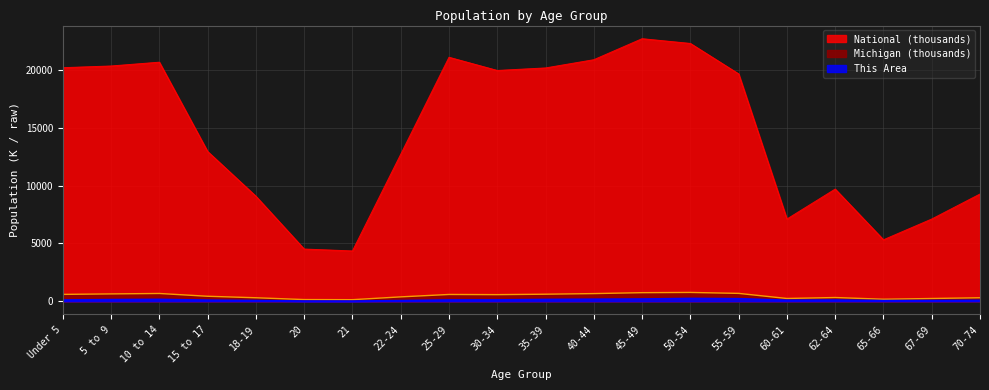

What is the approximate value of This Area at 22-24?

59.0